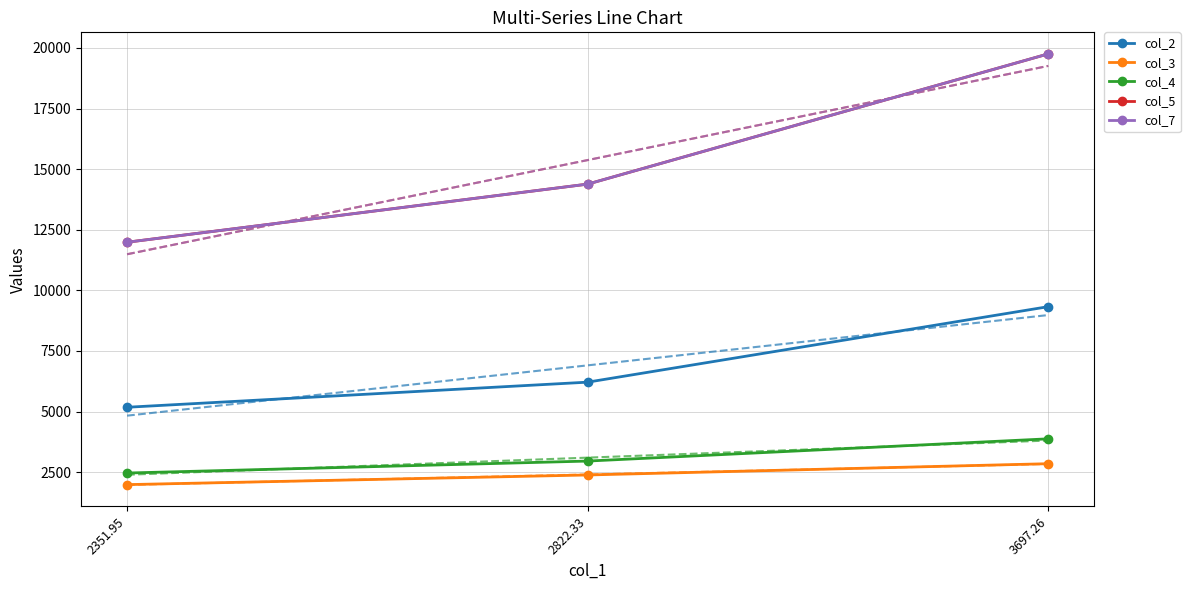

Which has a higher value, 2822.33 or 2351.95?

2822.33